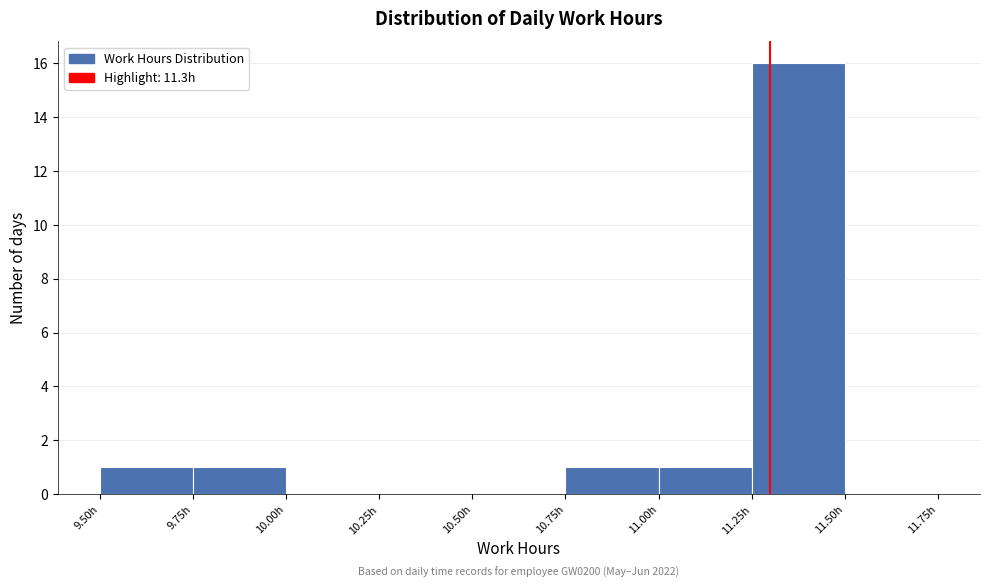

Which range on the x-axis has the tallest bar?

11.25 to 11.50